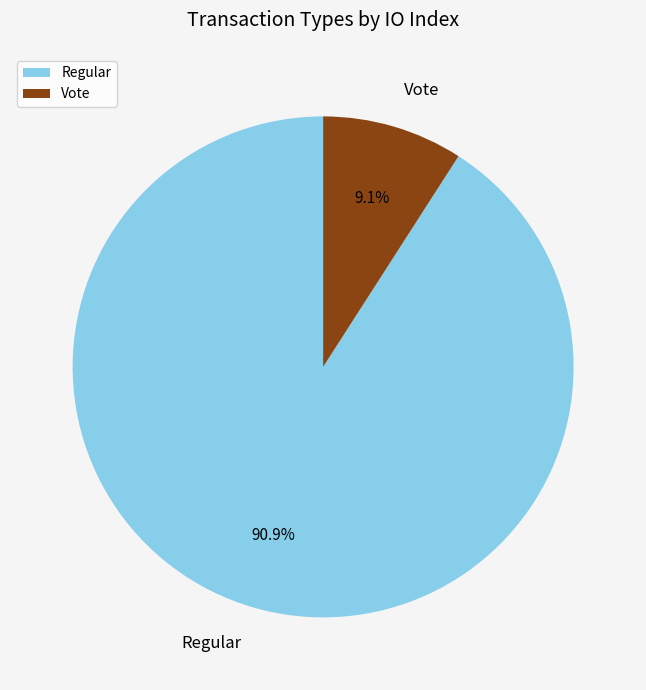

Between Regular and Vote, which is larger?

Regular